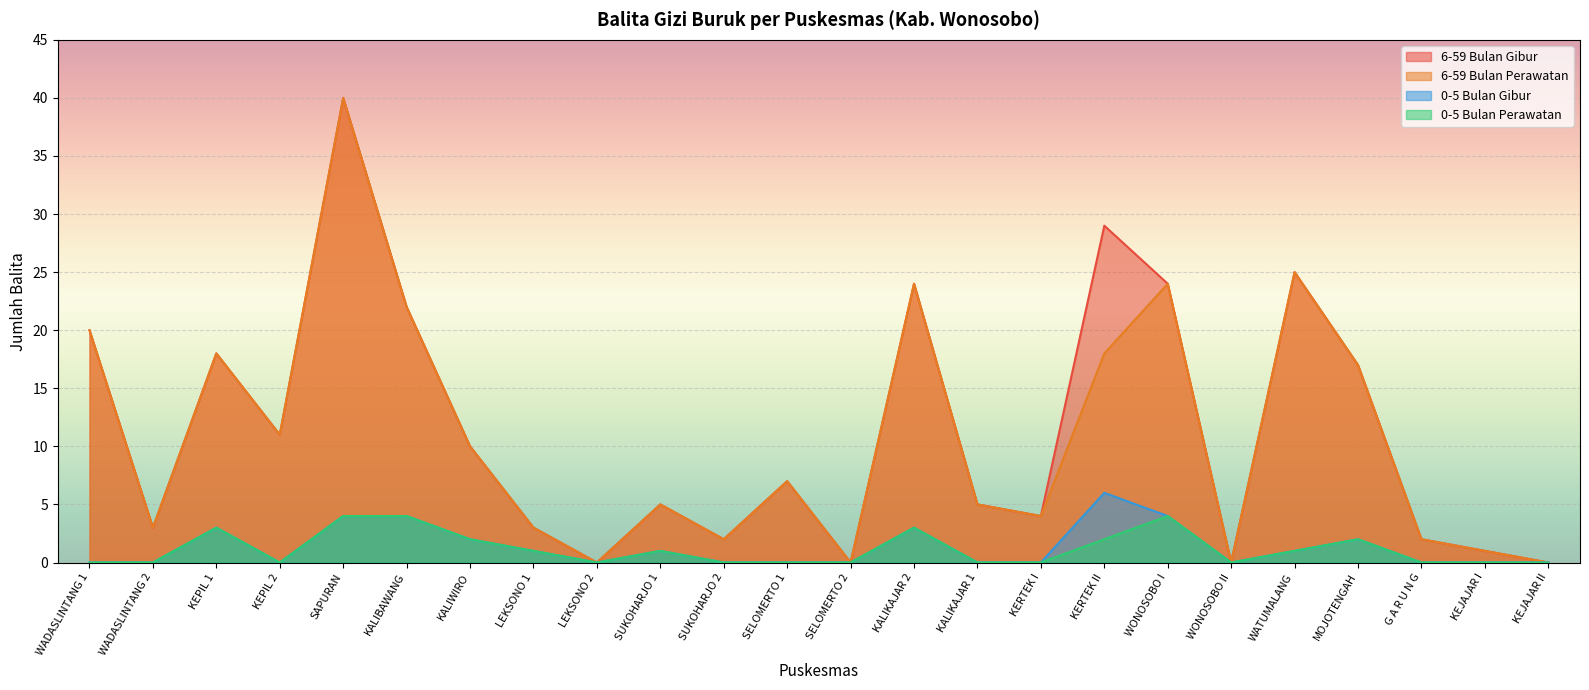

How many lines are shown in the chart?

4